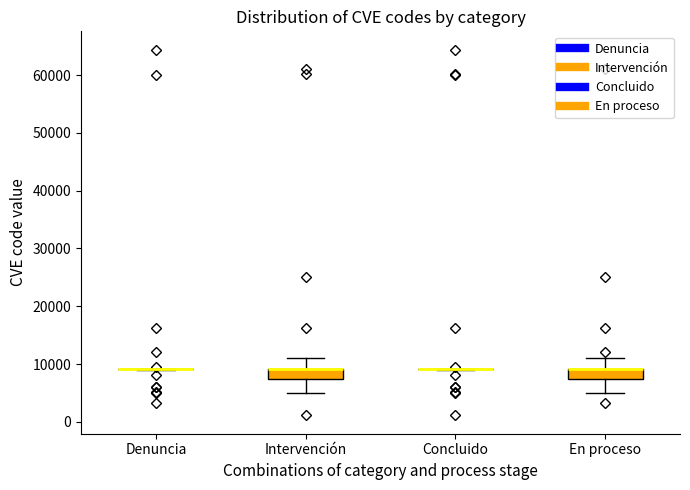

Reading left to right, transcribe this box plot: for each box, give where its median line is, the range the box spans, and where its two whiskers end, as read against the y-axis. The values are not printed on the chart, so give them approximately, as read against the axis.

Denuncia: box collapsed to a line at 9000, whiskers 9000 to 9000
Intervención: median 9000 (drawn on the box's upper edge), box 7000 to 9000, whiskers 5000 to 11000
Concluido: box collapsed to a line at 9000, whiskers 9000 to 9000
En proceso: median 9000 (drawn on the box's upper edge), box 7000 to 9000, whiskers 5000 to 11000